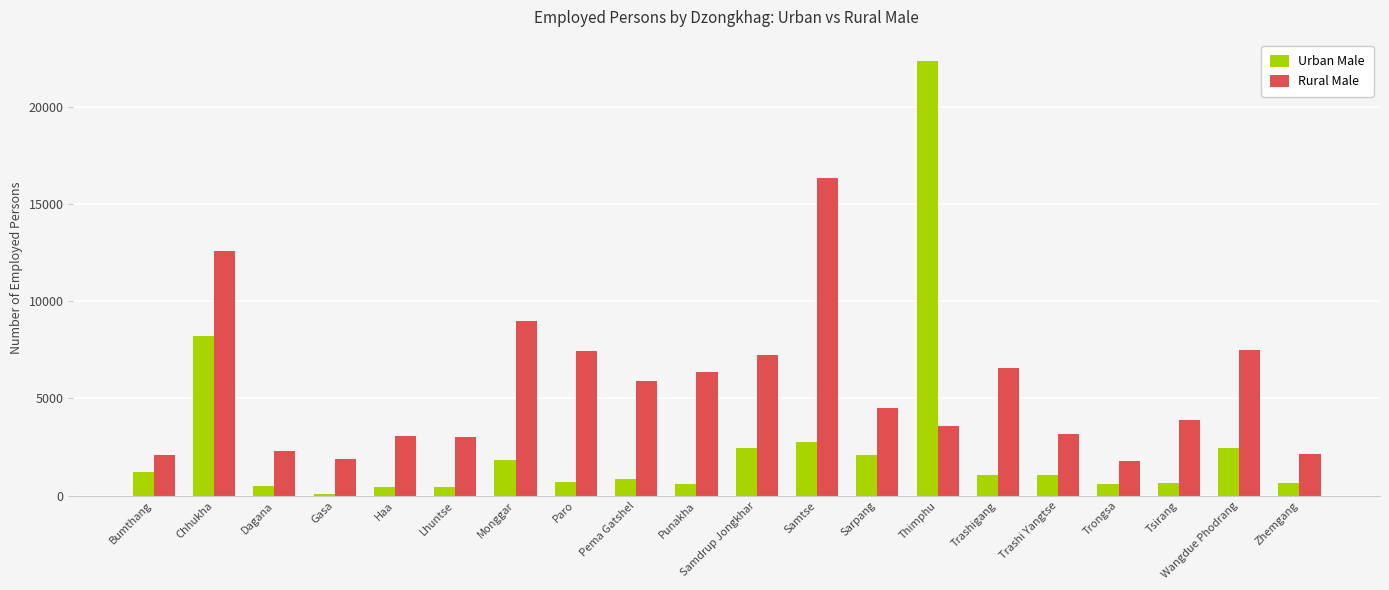

At which label is Rural Male closest to 9061?

Monggar